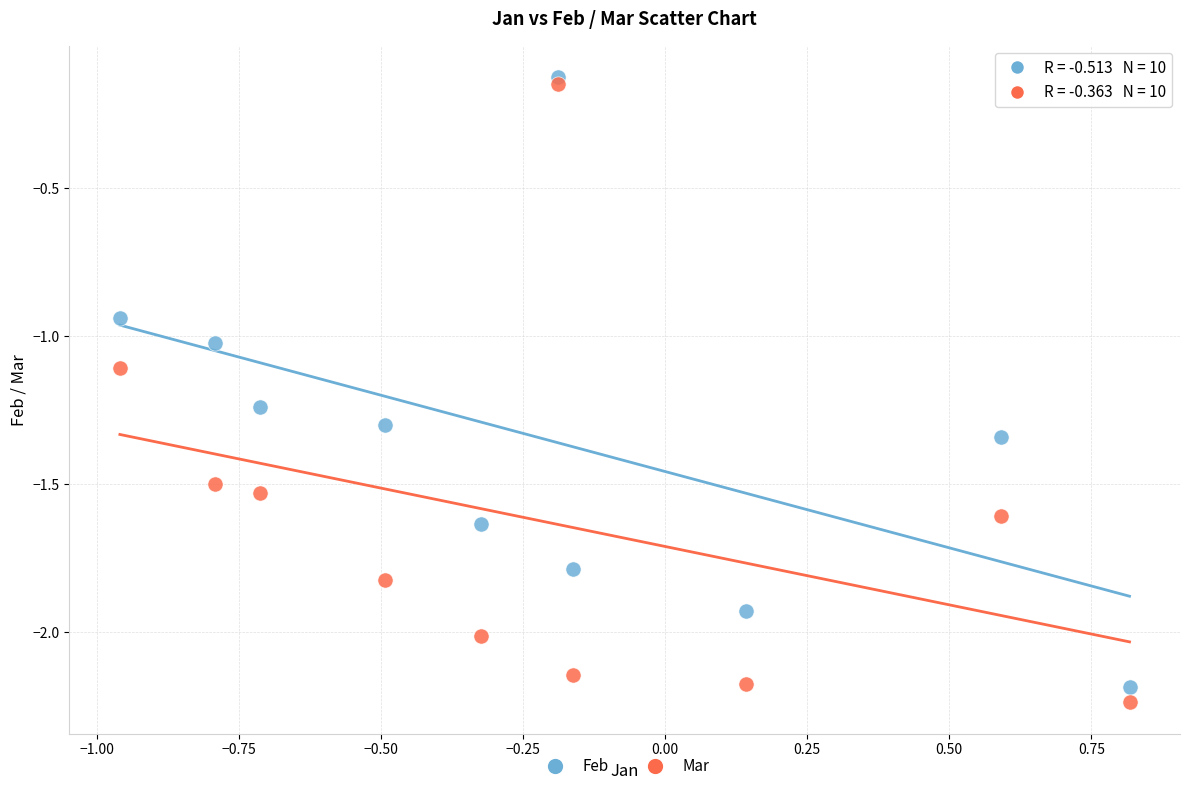

Which series reaches the minimum Y coordinate?

Mar